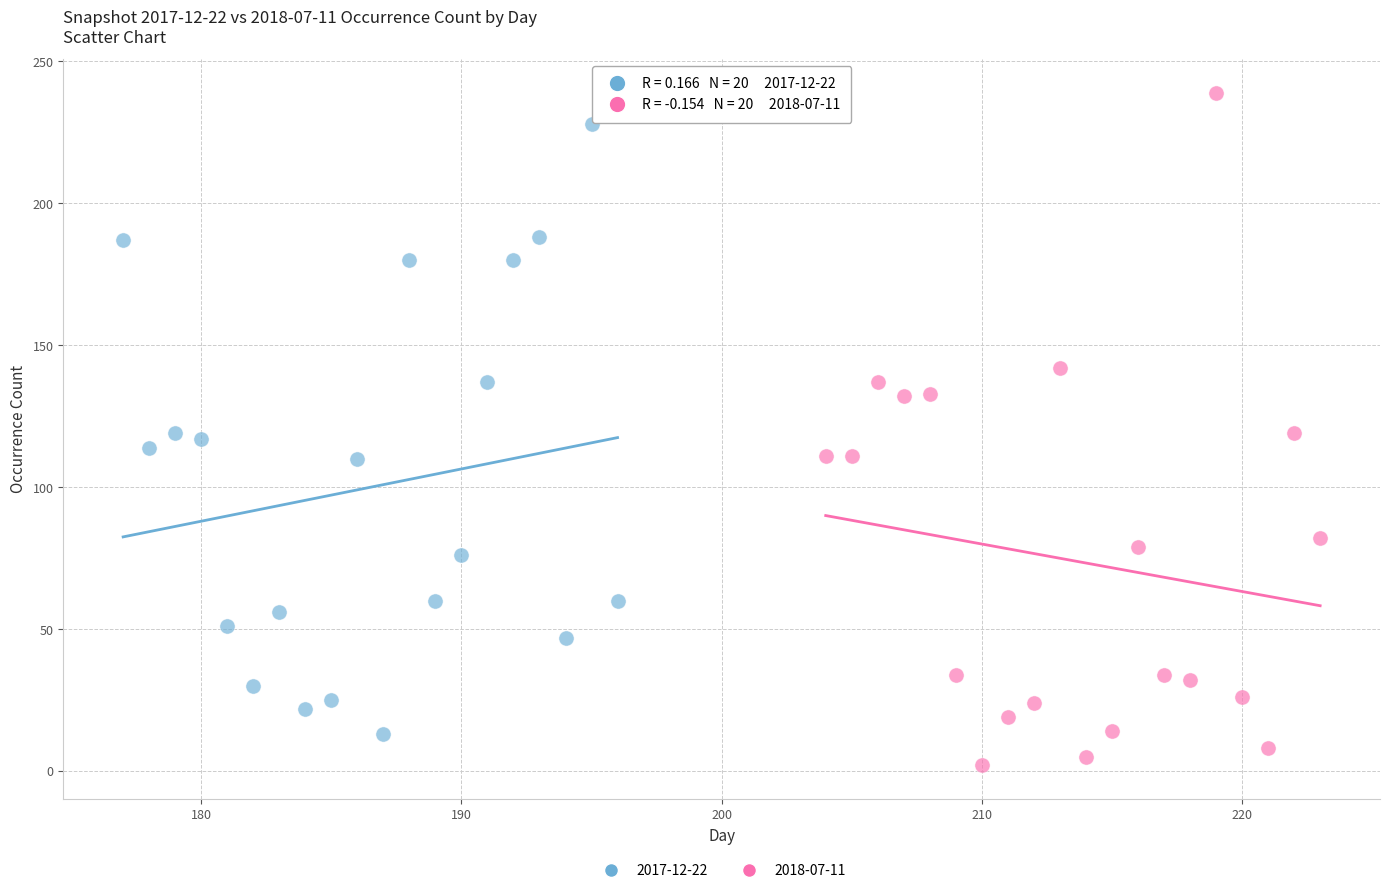

What are all the series names shown in the legend?

2017-12-22, 2018-07-11